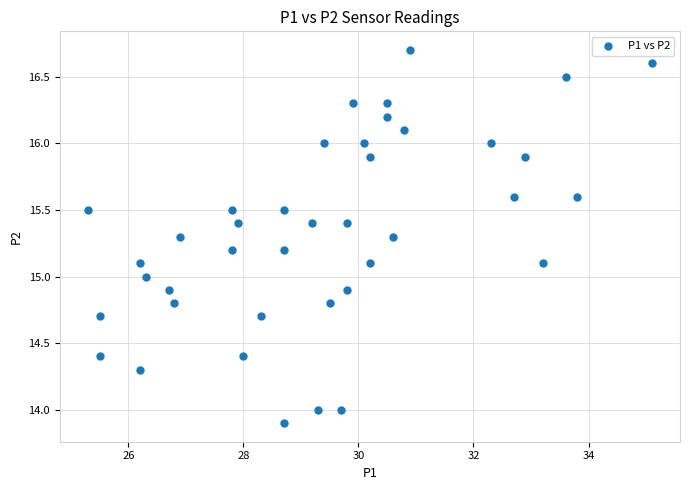

What is the range of Y values (max minus min)?

2.8